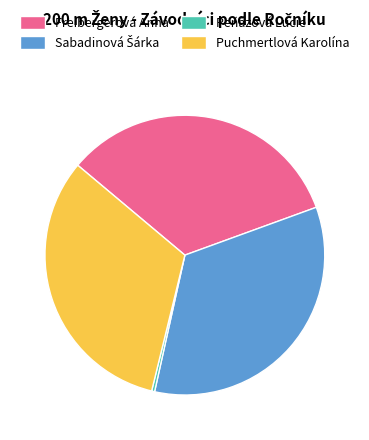

Which slice is the smallest?

Peňázová Lucie